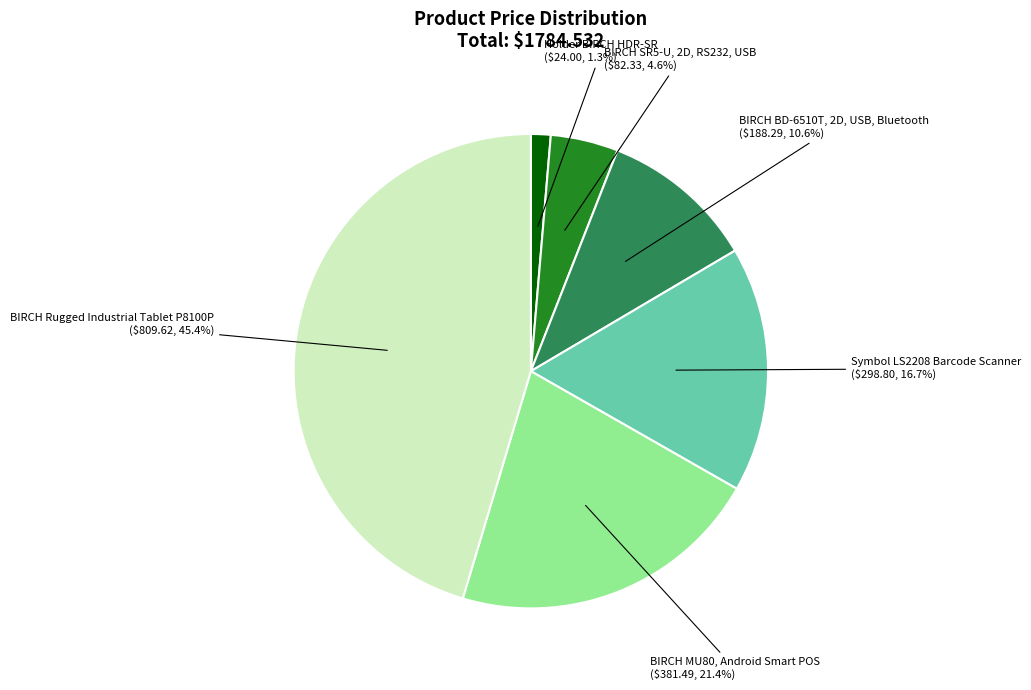

Is there any slice that represents more than half of the pie?

No